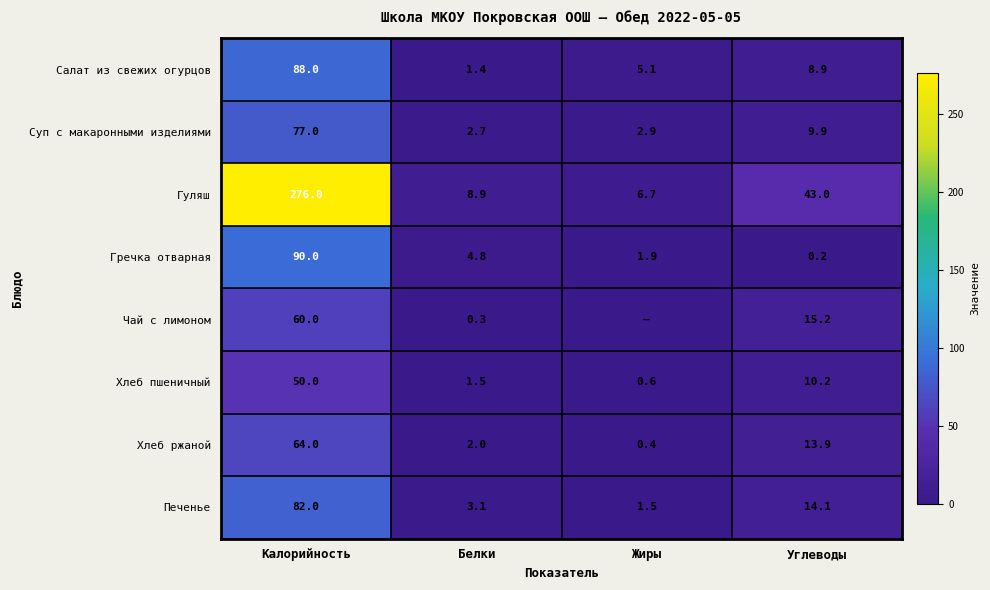

What is the maximum value for Хлеб пшеничный?

50.0